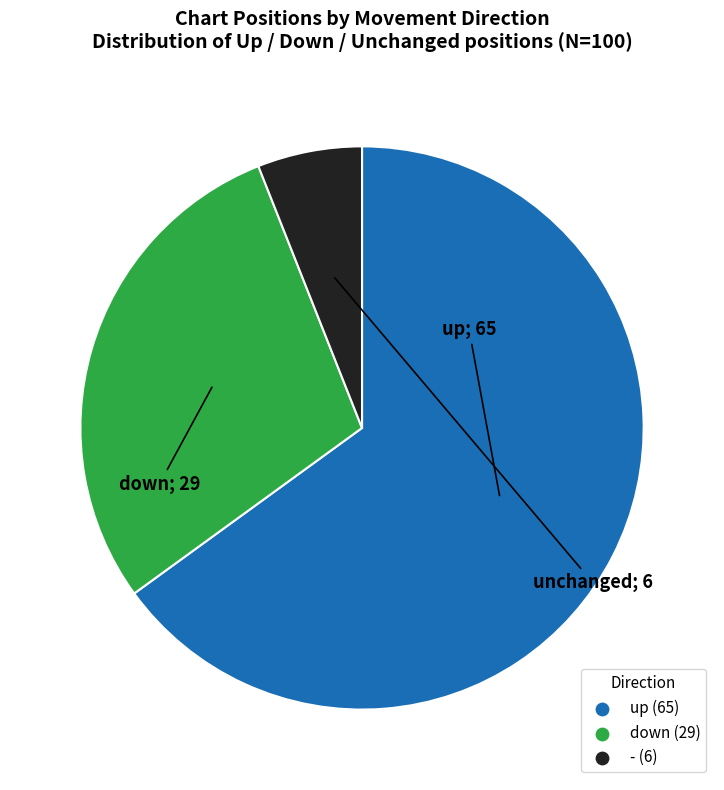

Which category has the biggest portion of the pie?

up